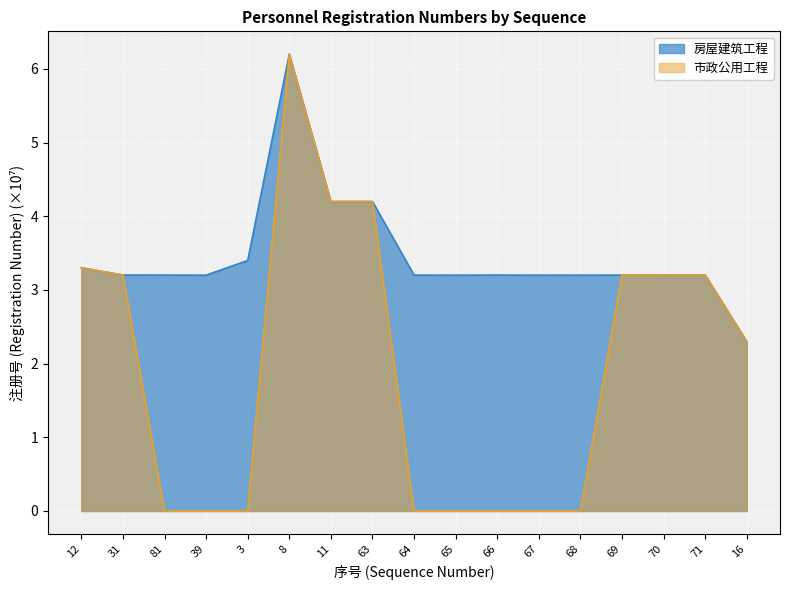

List the labels in order of 市政公用工程 value, smallest first.

81, 39, 3, 64, 65, 66, 67, 68, 16, 69, 70, 31, 71, 12, 11, 63, 8